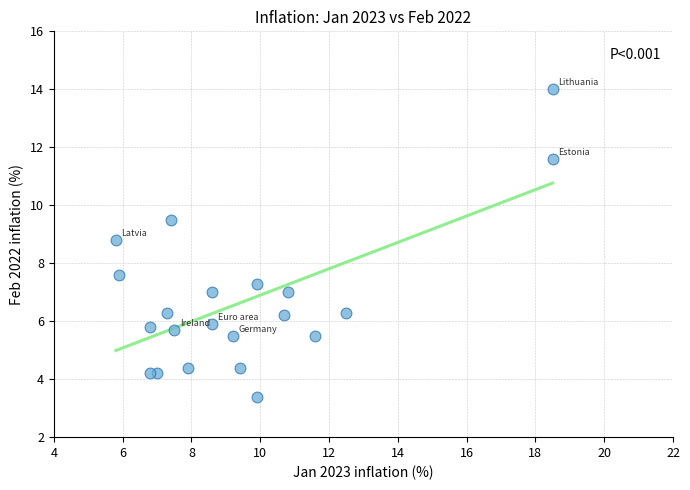

What Y value in the scatter plot is closest to 8?

7.6